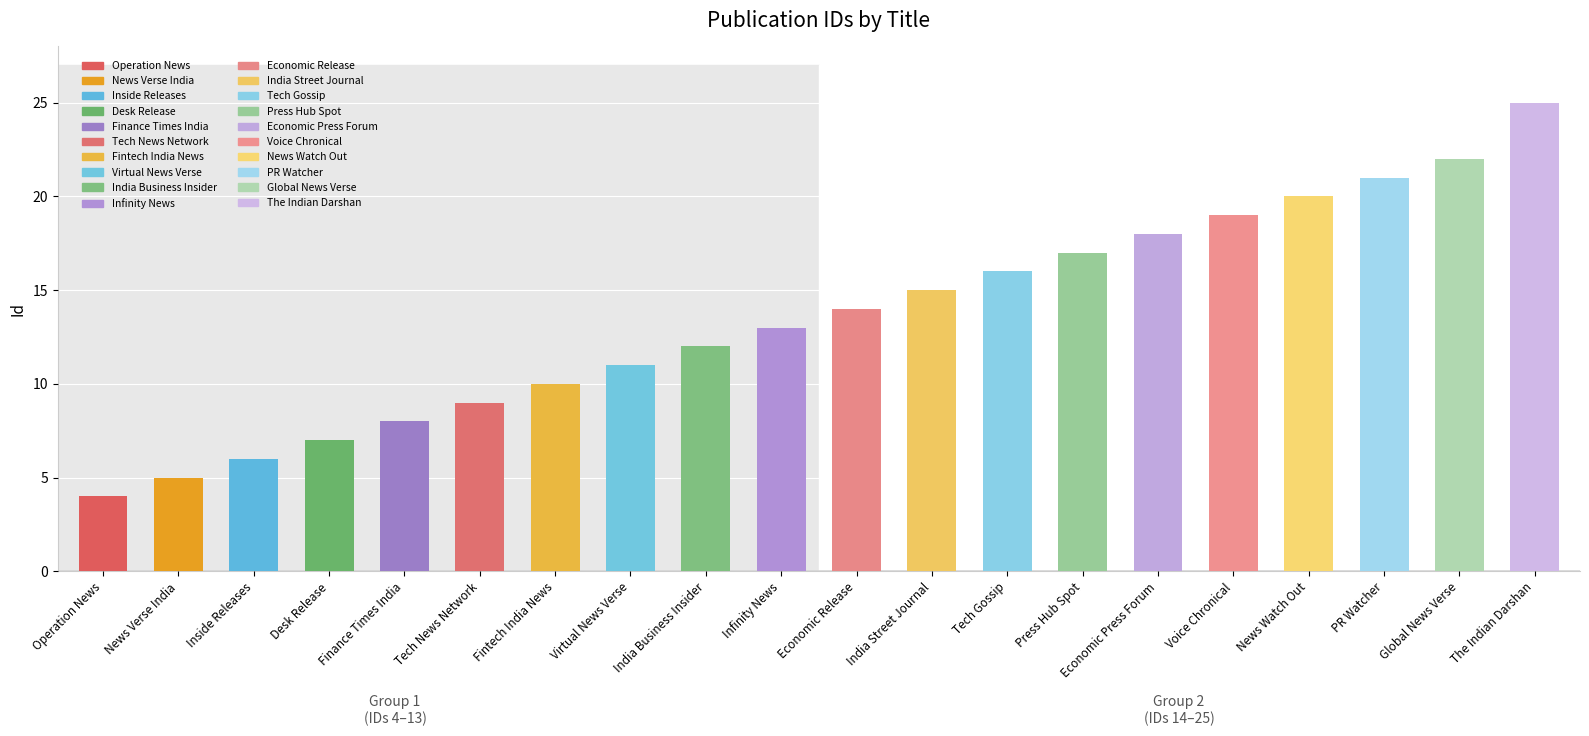

What is the sum of the values at India Business Insider and News Verse India?

17